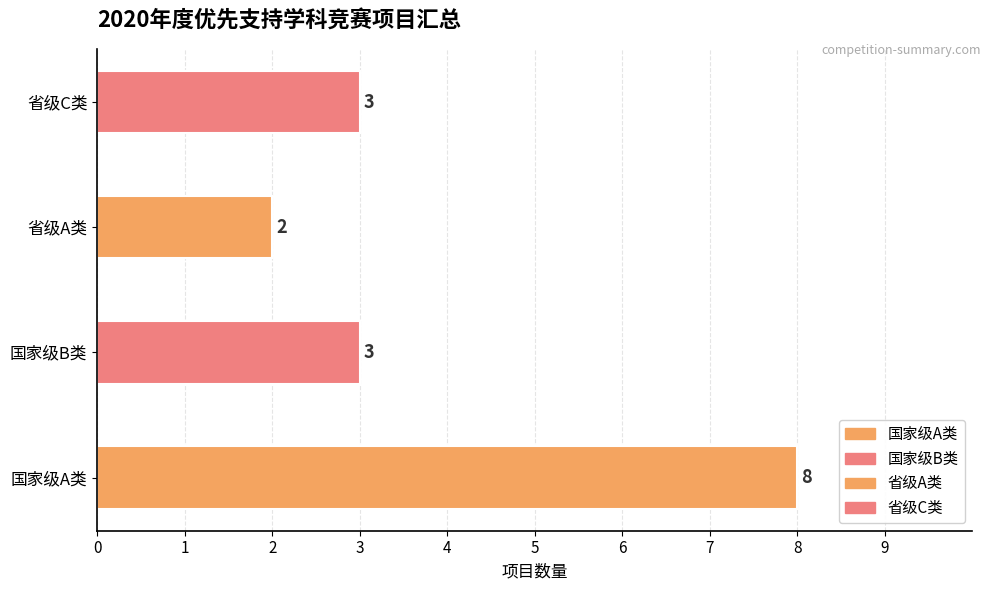

What is the sum of all values?

16